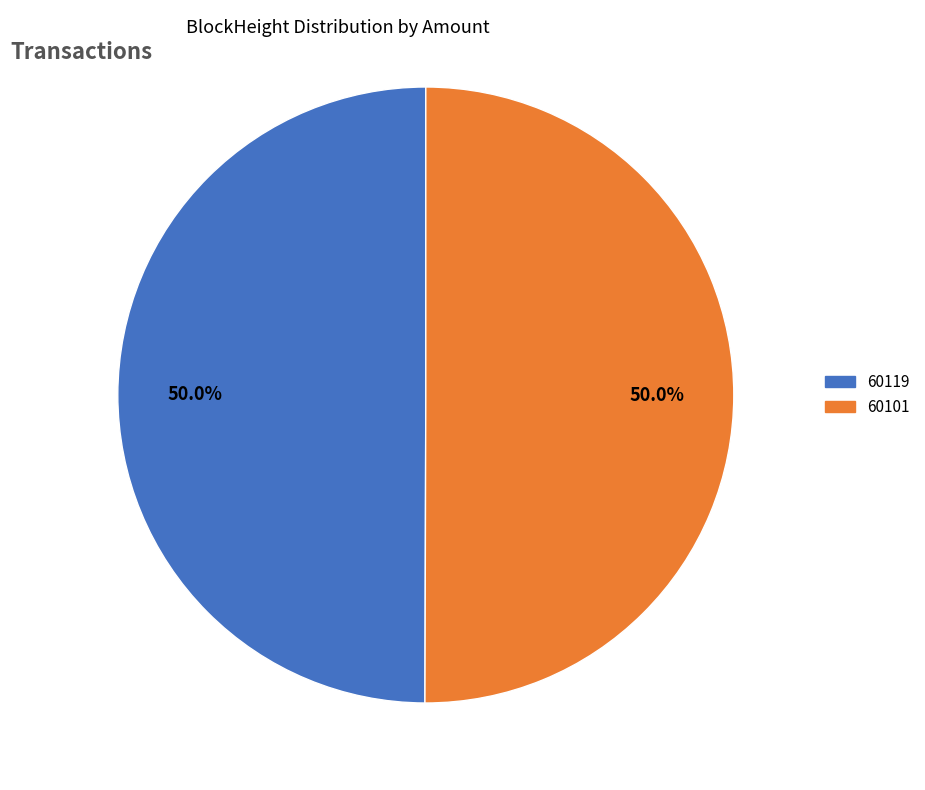

The 60101 slice represents 99% of the pie. True or false?

False